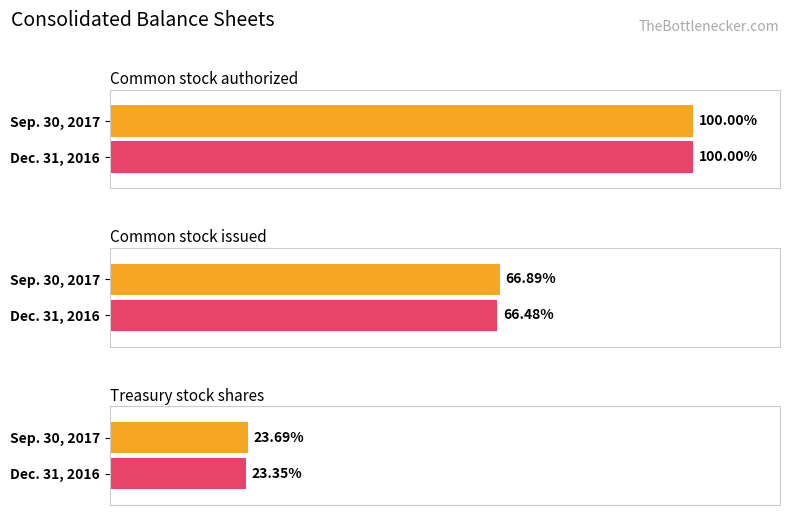

At how many categories does at least one series exceed 7137400?

3